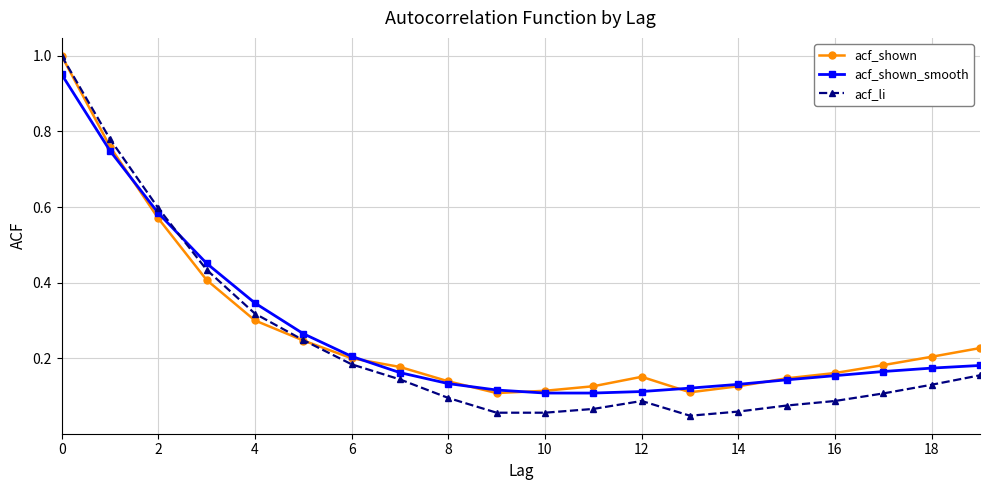

Which series has the largest range (max minus min)?

acf_li